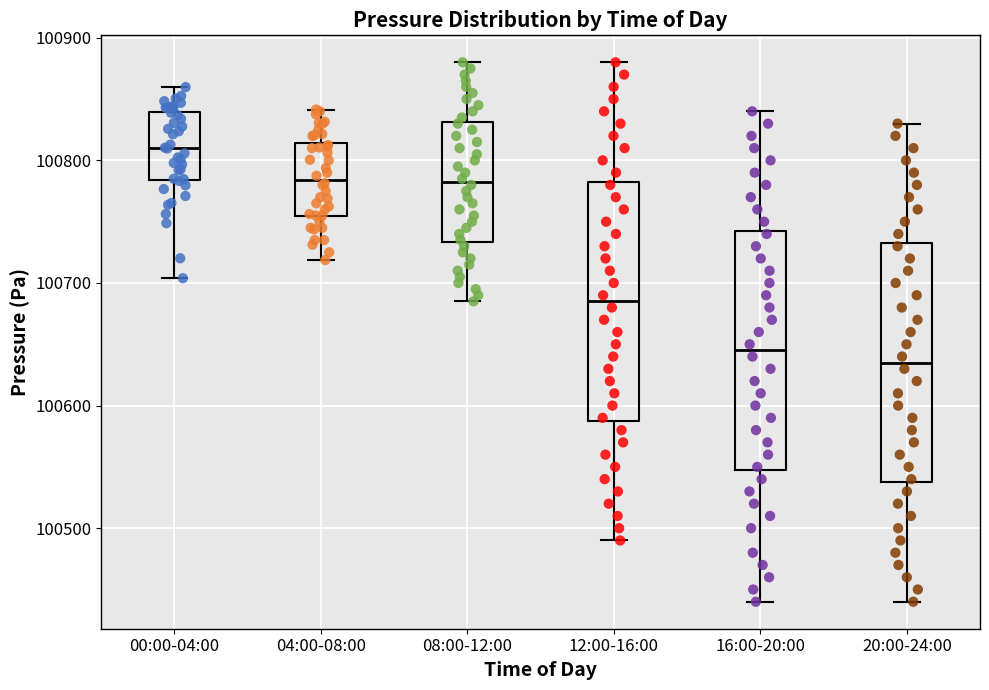

Where does the upper whisker of the box for 12:00-16:00 end on the y-axis? The values are not printed on the chart, so give them approximately, as read against the axis.

100880